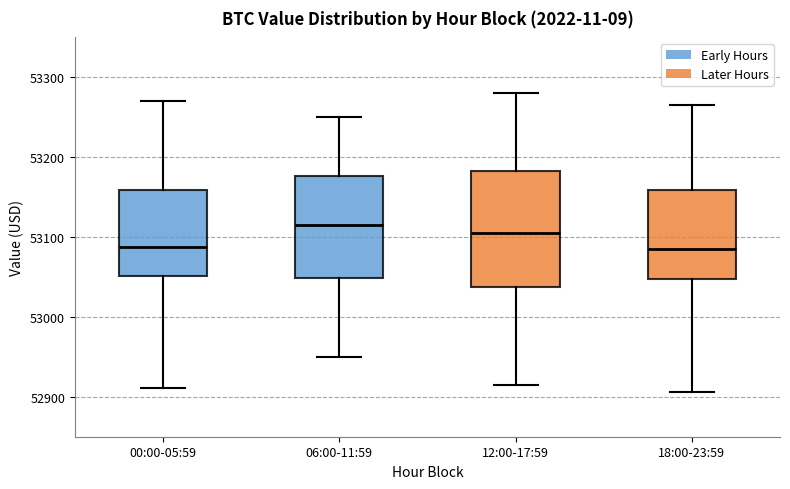

Reading left to right, read every box against the y-axis: the position of its median line, the range the box covers, and the ends of its whiskers. The values are not printed on the chart, so give them approximately, as read against the axis.

00:00-05:59: median 53090, box 53050 to 53160, whiskers 52910 to 53270
06:00-11:59: median 53120, box 53050 to 53180, whiskers 52950 to 53250
12:00-17:59: median 53110, box 53040 to 53180, whiskers 52920 to 53280
18:00-23:59: median 53090, box 53050 to 53160, whiskers 52910 to 53270